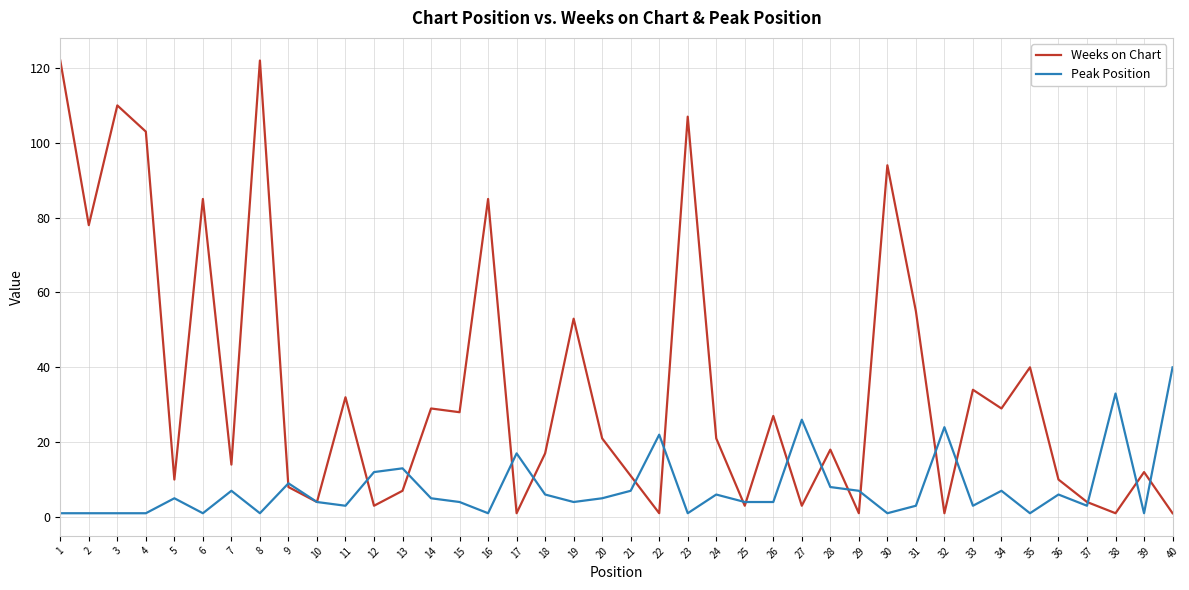

Reading left to right, list all the values displayed in this chart.

Weeks on Chart: 1=122	2=78	3=110	4=103	5=10	6=85	7=14	8=122	9=8	10=4	11=32	12=3	13=7	14=29	15=28	16=85	17=1	18=17	19=53	20=21	21=11	22=1	23=107	24=21	25=3	26=27	27=3	28=18	29=1	30=94	31=55	32=1	33=34	34=29	35=40	36=10	37=4	38=1	39=12	40=1
Peak Position: 1=1	2=1	3=1	4=1	5=5	6=1	7=7	8=1	9=9	10=4	11=3	12=12	13=13	14=5	15=4	16=1	17=17	18=6	19=4	20=5	21=7	22=22	23=1	24=6	25=4	26=4	27=26	28=8	29=7	30=1	31=3	32=24	33=3	34=7	35=1	36=6	37=3	38=33	39=1	40=40